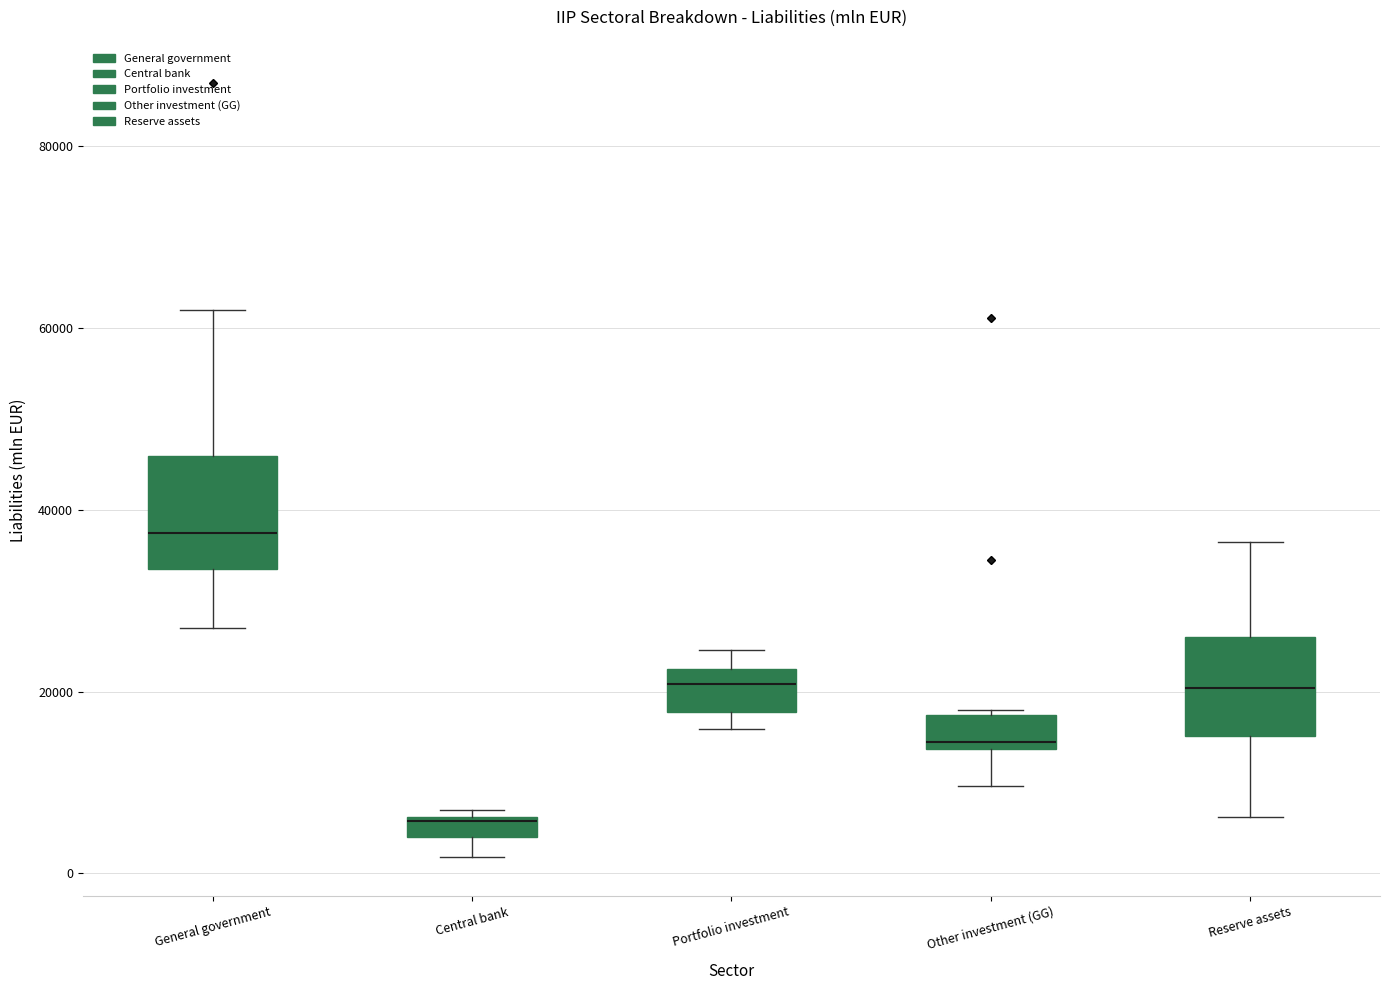

Which box's median line is the highest?

General government